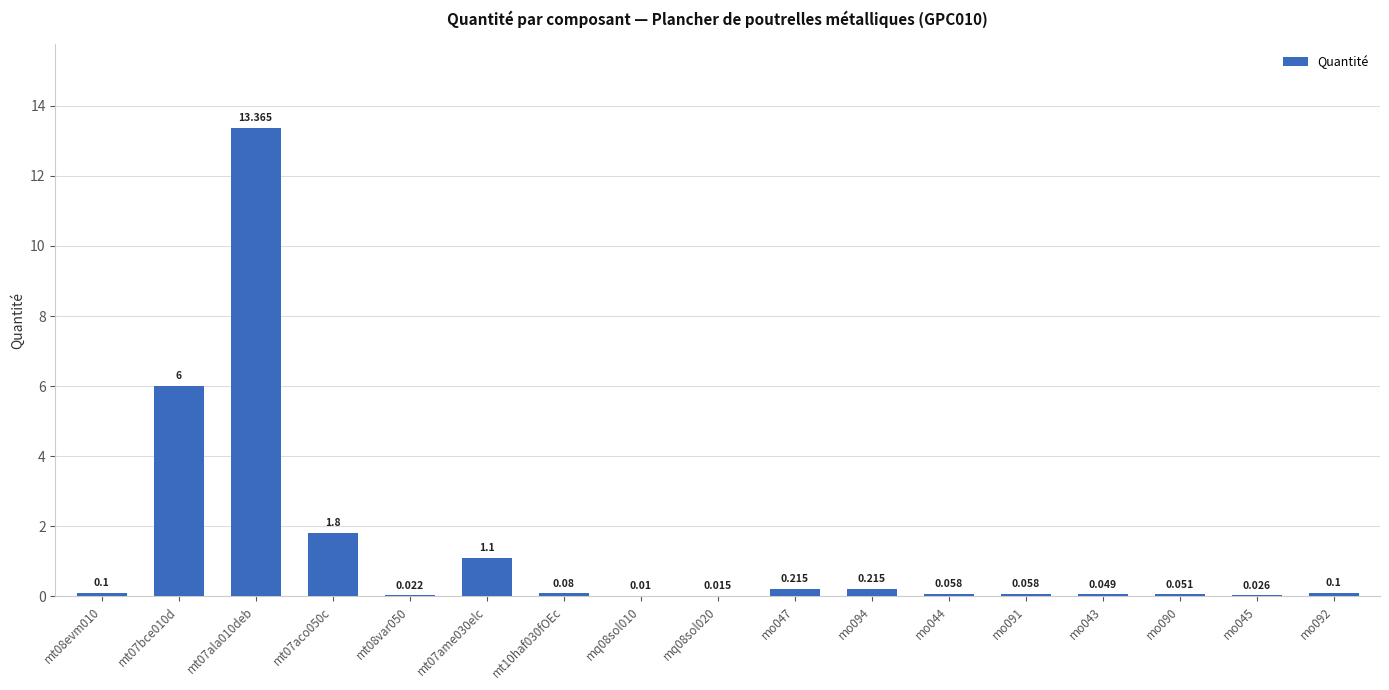

What is the difference between the values at mt08var050 and mo047?

0.2